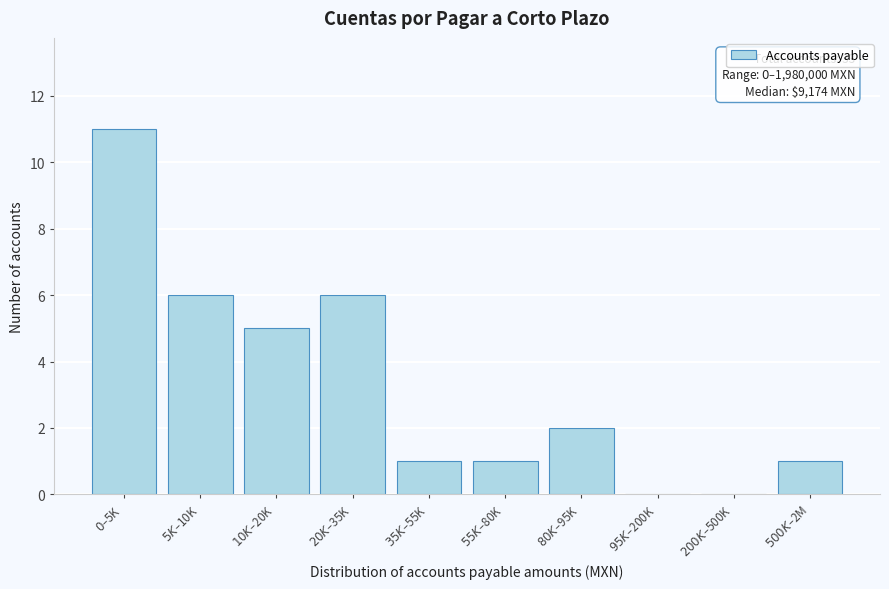

What is the greatest value displayed?

11